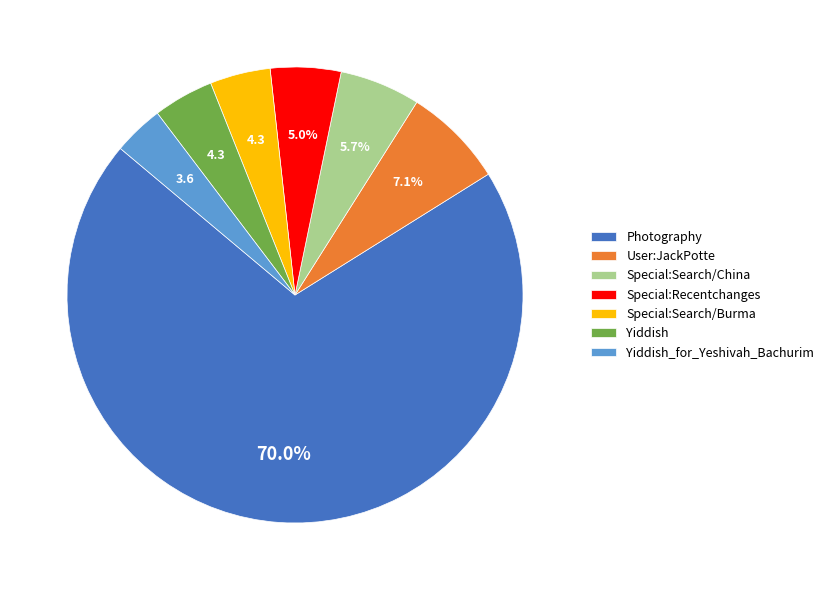

What is the smallest slice in the pie chart?

Yiddish_for_Yeshivah_Bachurim